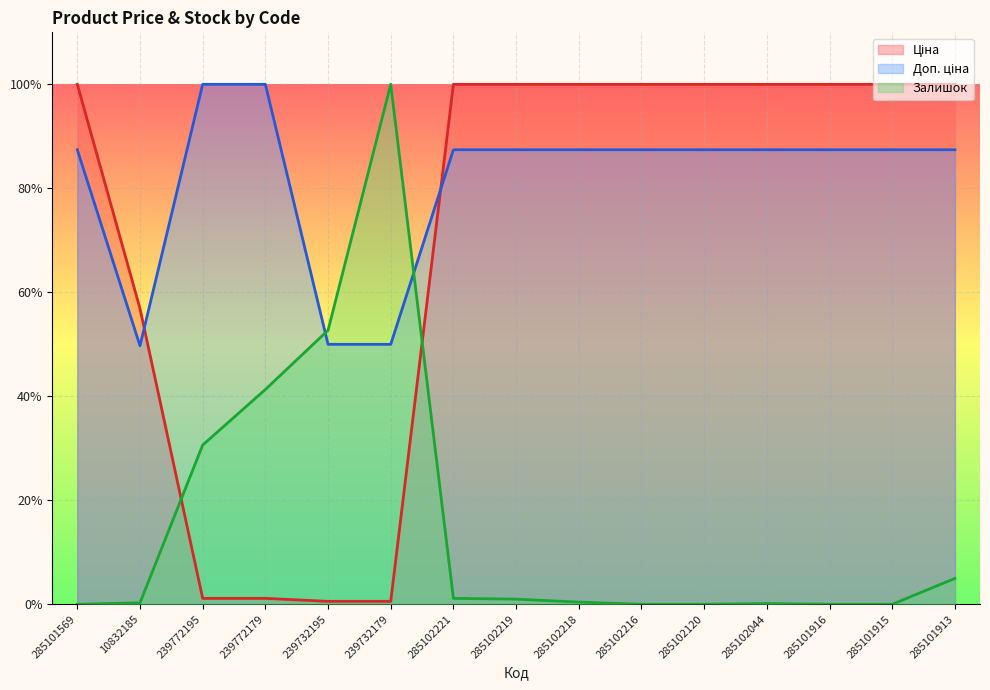

Reading left to right, extract all data points from this chart.

Ціна (line): 285101569=100.0	10832185=56.9	239772195=1.1	239772179=1.1	239732195=0.6	239732179=0.6	285102221=100.0	285102219=100.0	285102218=100.0	285102216=100.0	285102120=100.0	285102044=100.0	285101916=100.0	285101915=100.0	285101913=100.0
Доп. ціна (line): 285101569=87.4	10832185=49.7	239772195=100.0	239772179=100.0	239732195=50.0	239732179=50.0	285102221=87.4	285102219=87.4	285102218=87.4	285102216=87.4	285102120=87.4	285102044=87.4	285101916=87.4	285101915=87.4	285101913=87.4
Залишок (line): 285101569=0.0	10832185=0.3	239772195=30.6	239772179=41.3	239732195=52.7	239732179=100.0	285102221=1.1	285102219=1.0	285102218=0.4	285102216=0.0	285102120=0.0	285102044=0.1	285101916=0.0	285101915=0.0	285101913=5.0